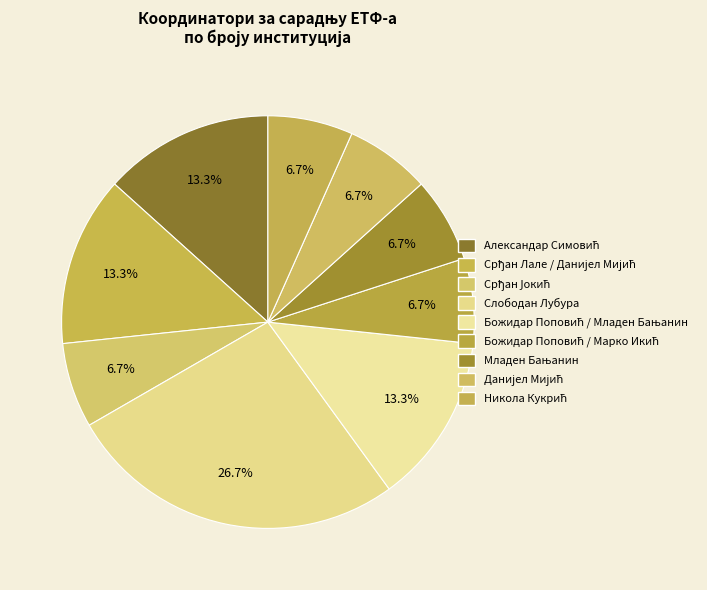

Rank the categories by value from lowest to highest.

Срђан Јокић, Божидар Поповић / Марко Икић, Младен Бањанин, Данијел Мијић, Никола Кукрић, Александар Симовић, Срђан Лале / Данијел Мијић, Божидар Поповић / Младен Бањанин, Слободан Лубура